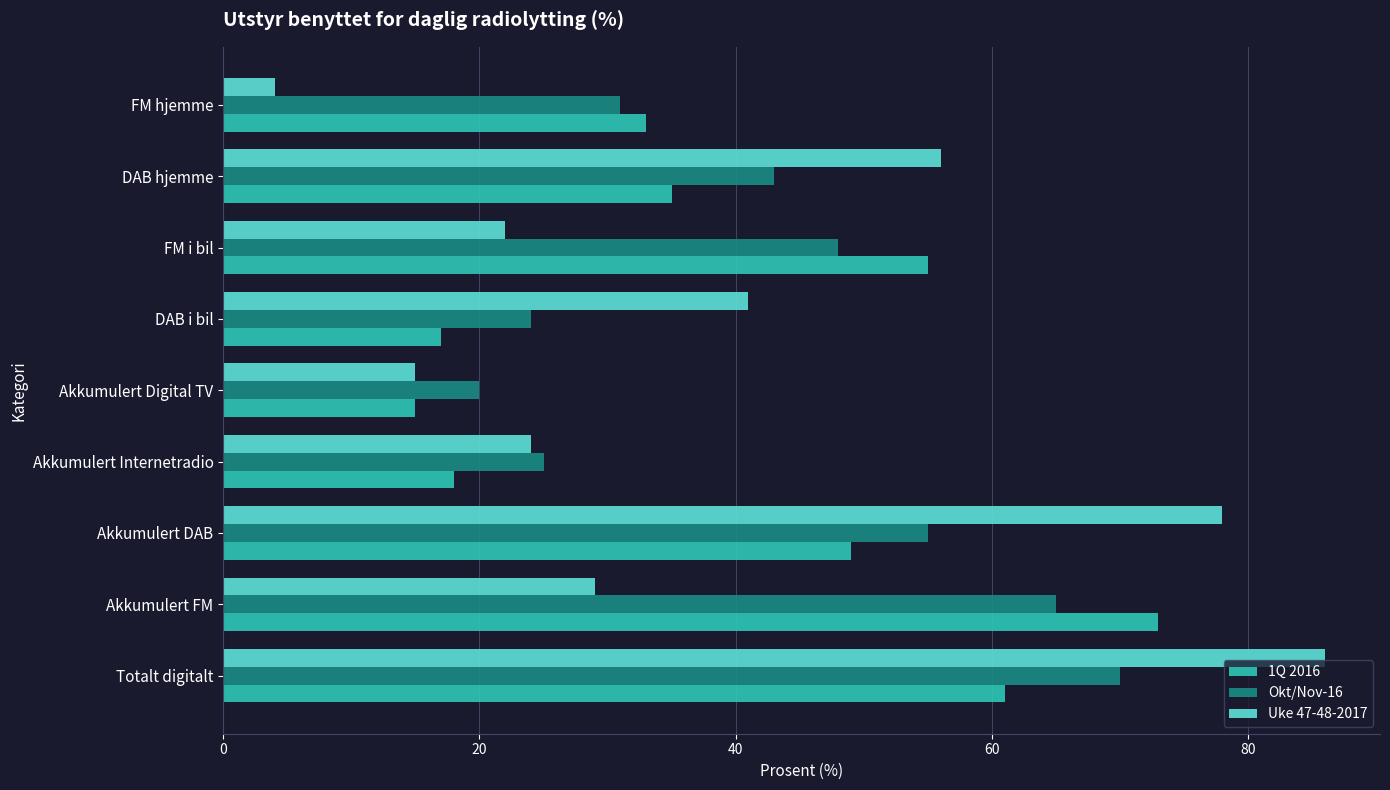

What is the difference between the 1Q 2016 values at FM hjemme and Totalt digitalt?

28